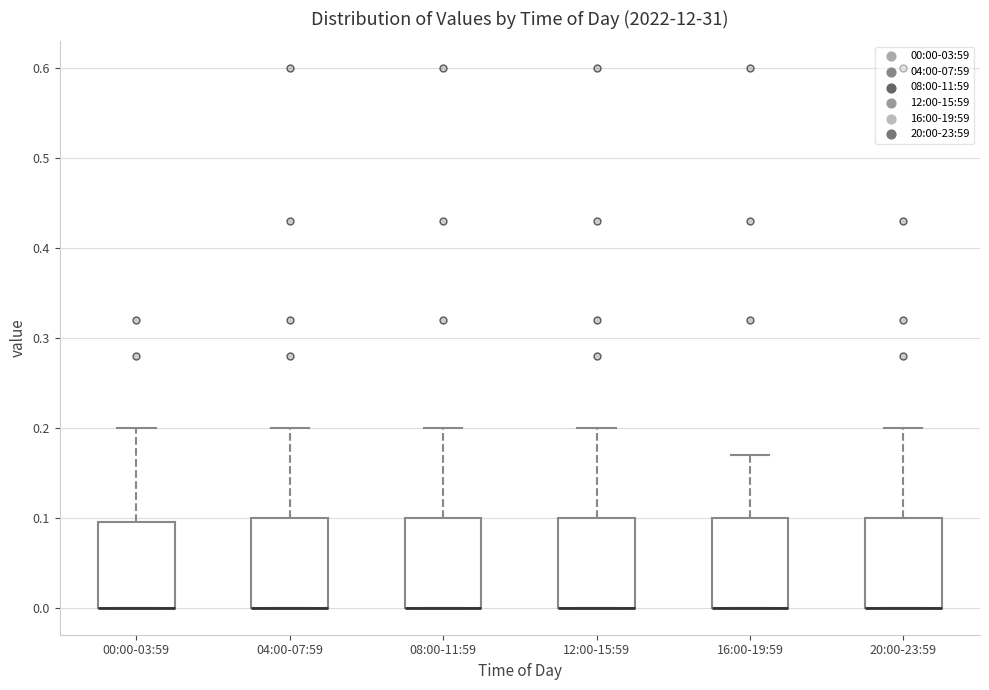

Reading left to right, read every box against the y-axis: the position of its median line, the range the box covers, and the ends of its whiskers. The values are not printed on the chart, so give them approximately, as read against the axis.

00:00-03:59: median 0.00 (drawn on the box's lower edge), box 0.00 to 0.10, whiskers 0.00 to 0.20
04:00-07:59: median 0.00 (drawn on the box's lower edge), box 0.00 to 0.10, whiskers 0.00 to 0.20
08:00-11:59: median 0.00 (drawn on the box's lower edge), box 0.00 to 0.10, whiskers 0.00 to 0.20
12:00-15:59: median 0.00 (drawn on the box's lower edge), box 0.00 to 0.10, whiskers 0.00 to 0.20
16:00-19:59: median 0.00 (drawn on the box's lower edge), box 0.00 to 0.10, whiskers 0.00 to 0.17
20:00-23:59: median 0.00 (drawn on the box's lower edge), box 0.00 to 0.10, whiskers 0.00 to 0.20